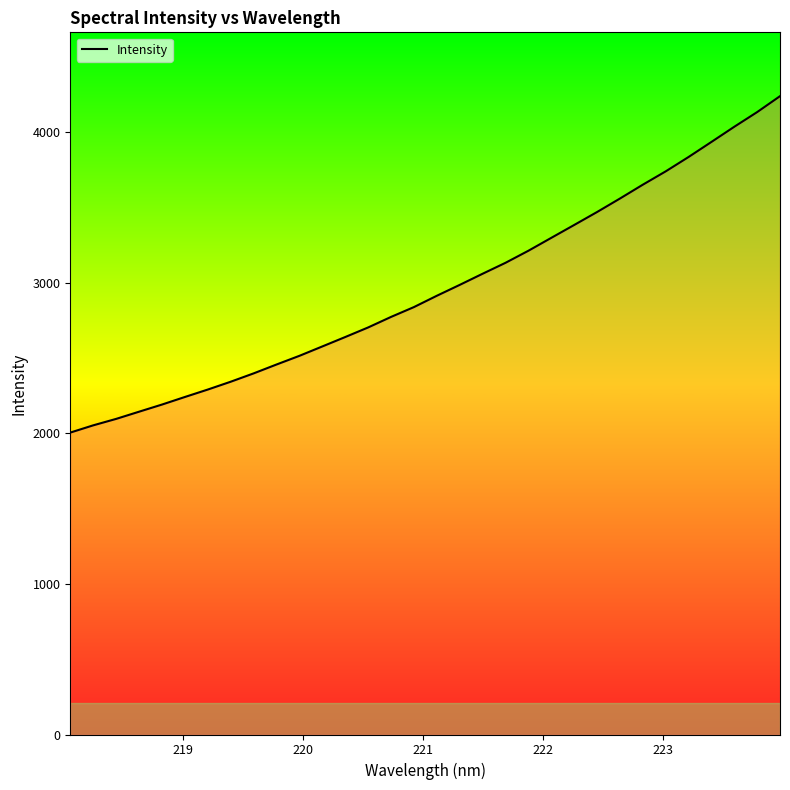

What is the smallest value displayed?

2005.7